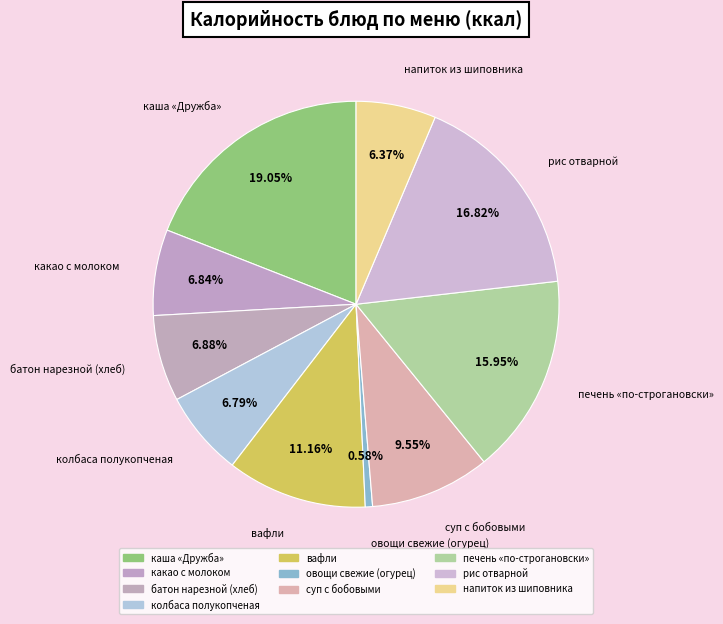

How many slices are in this pie chart?

10